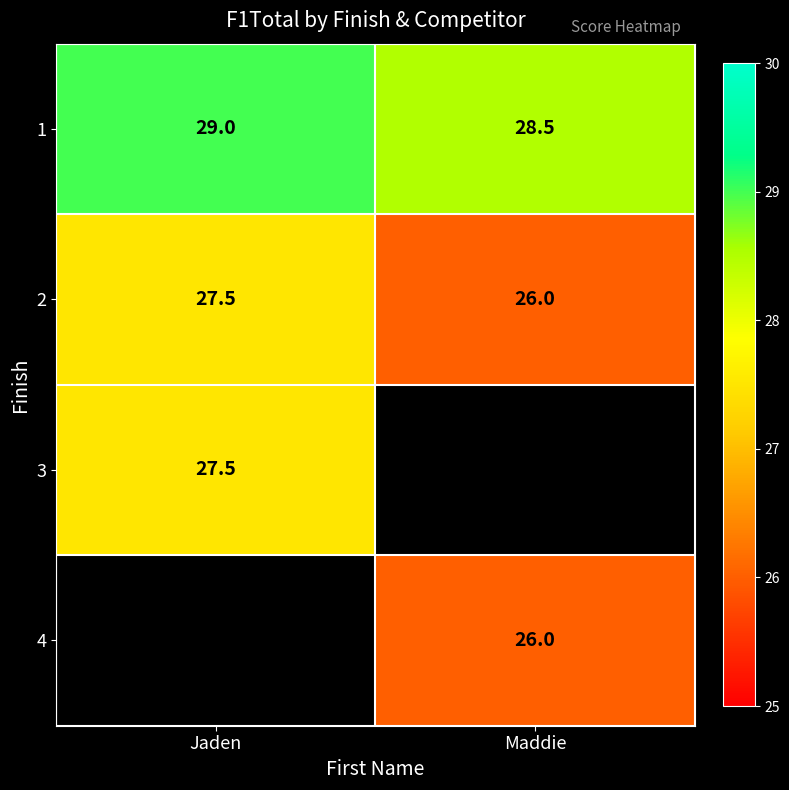

What is the difference between the 2 values at Maddie and Jaden?

1.5